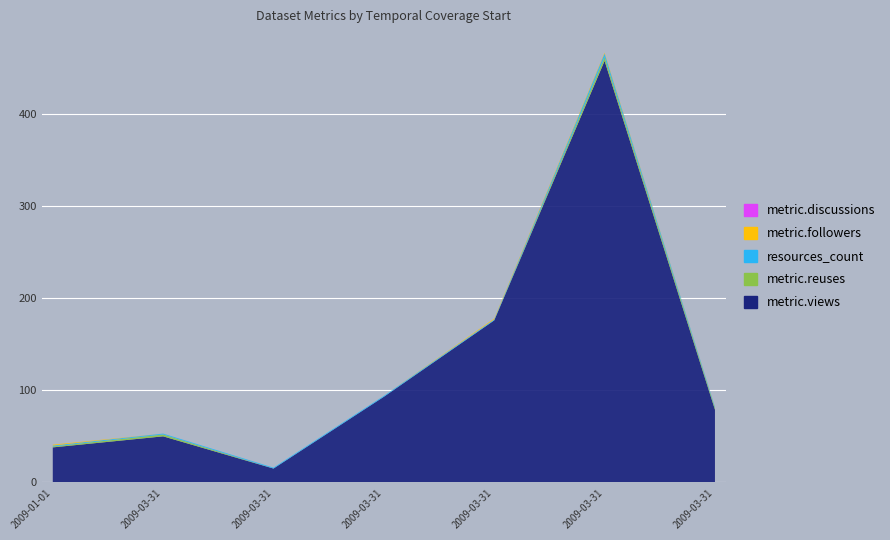

Reading left to right, what are all the values shown in this chart?

metric.views: 38	50	15	93	176	458	79
metric.reuses: 1	2	0	0	0	4	2
resources_count: 1	1	1	1	1	4	1
metric.followers: 1	0	0	0	1	1	0
metric.discussions: 0	0	0	0	0	0	0